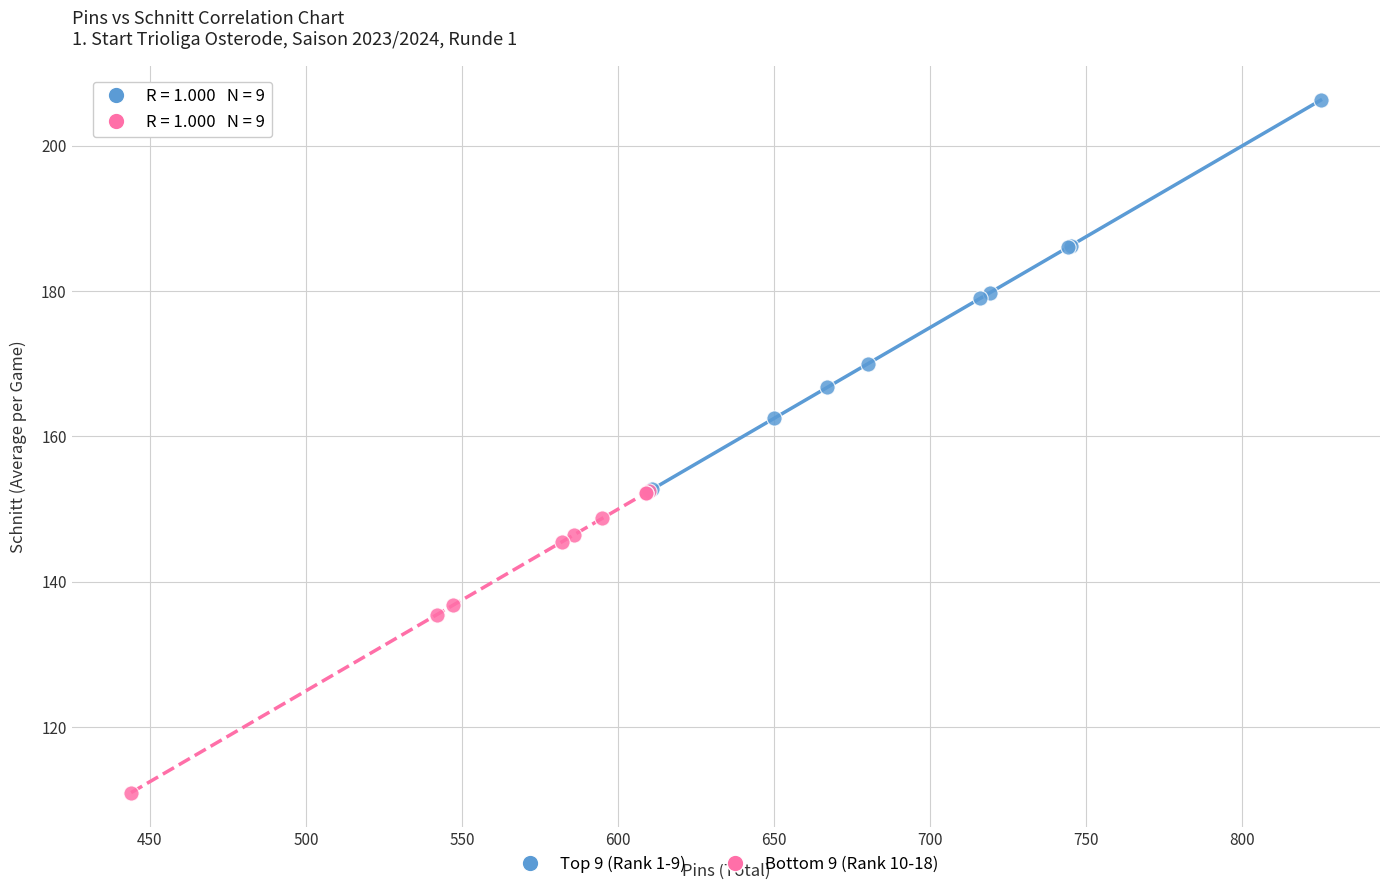

What are all the series names shown in the legend?

Top 9 (Rank 1-9), Bottom 9 (Rank 10-18)